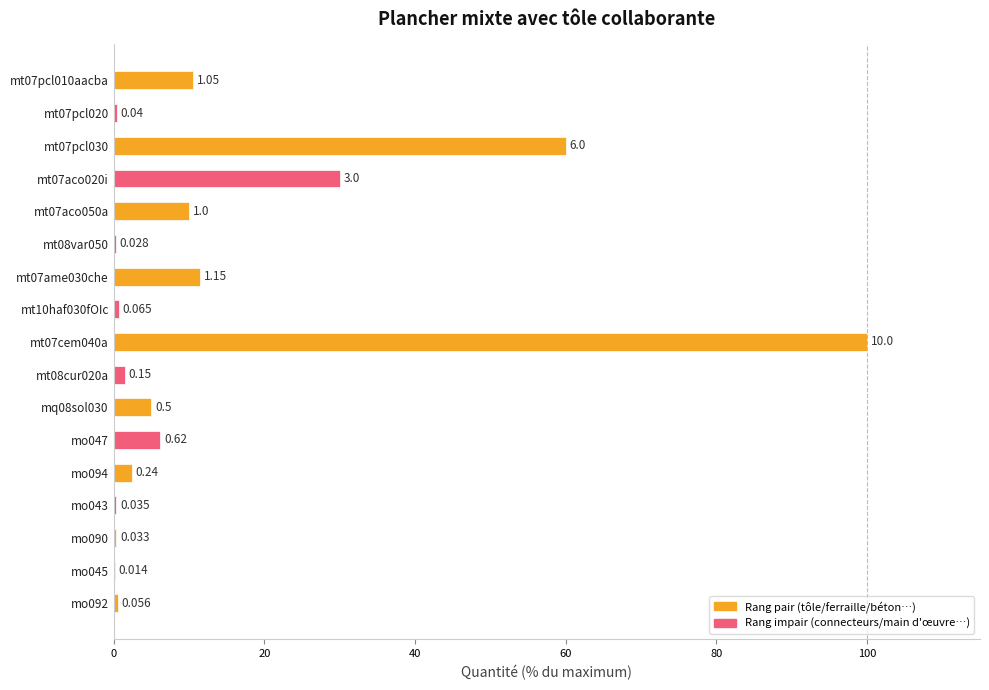

Are the bars horizontal?

Yes